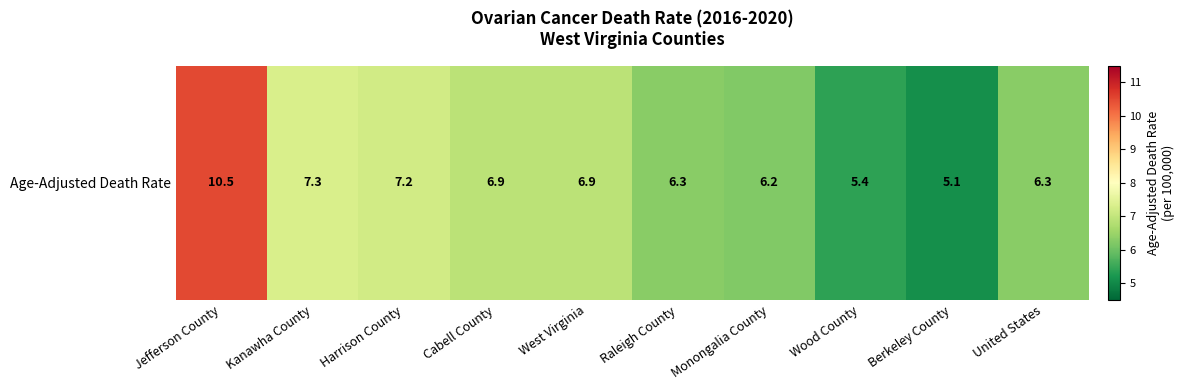

Where is the data nearest to the value 7?

Cabell County